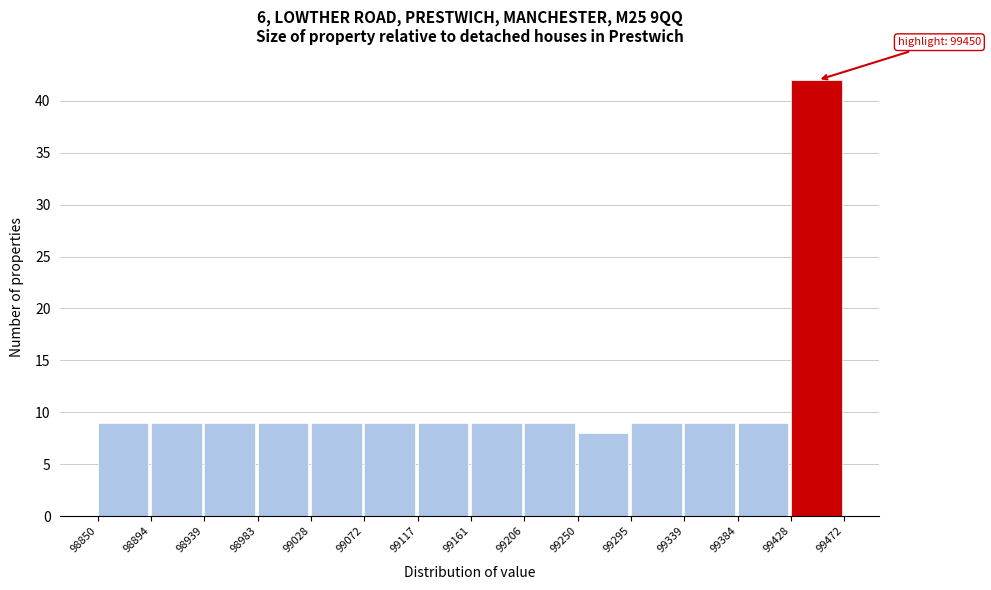

Over which range of the x-axis is the bar tallest?

99428 to 99472